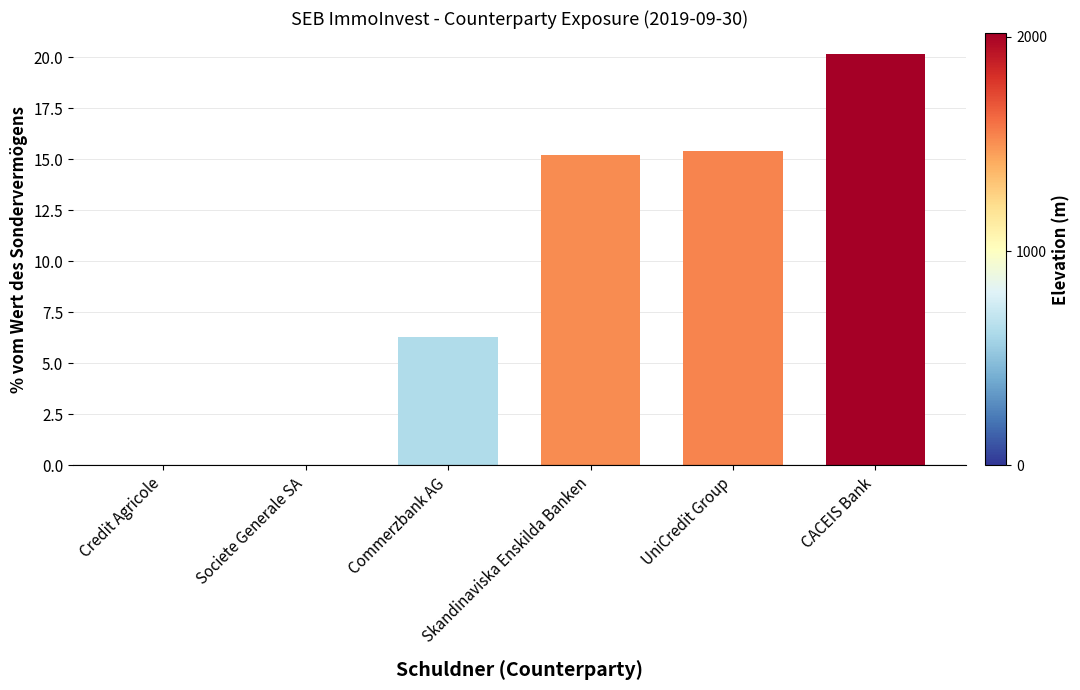

Which has a higher value, CACEIS Bank or Societe Generale SA?

CACEIS Bank